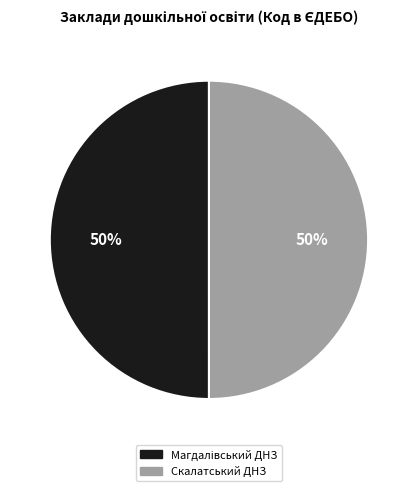

The Скалатський ДНЗ slice represents 55% of the pie. True or false?

False